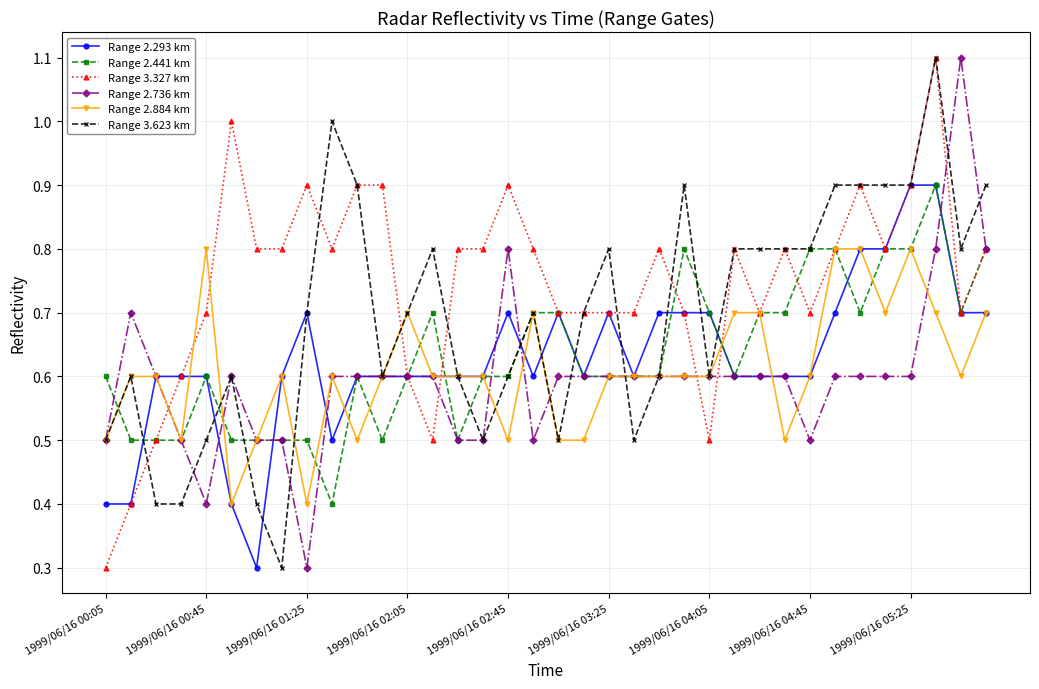

Which series has the largest total across all categories?

Range 3.327 km